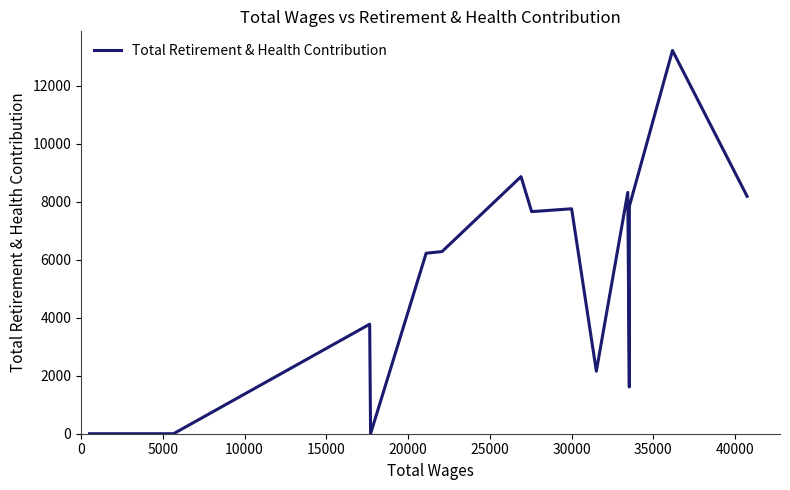

Reading left to right, what are all the values shown in this chart?

0	0	3777	0	6225	6283	8867	7660	7758	2157	8323	1612	7845	13217	8187